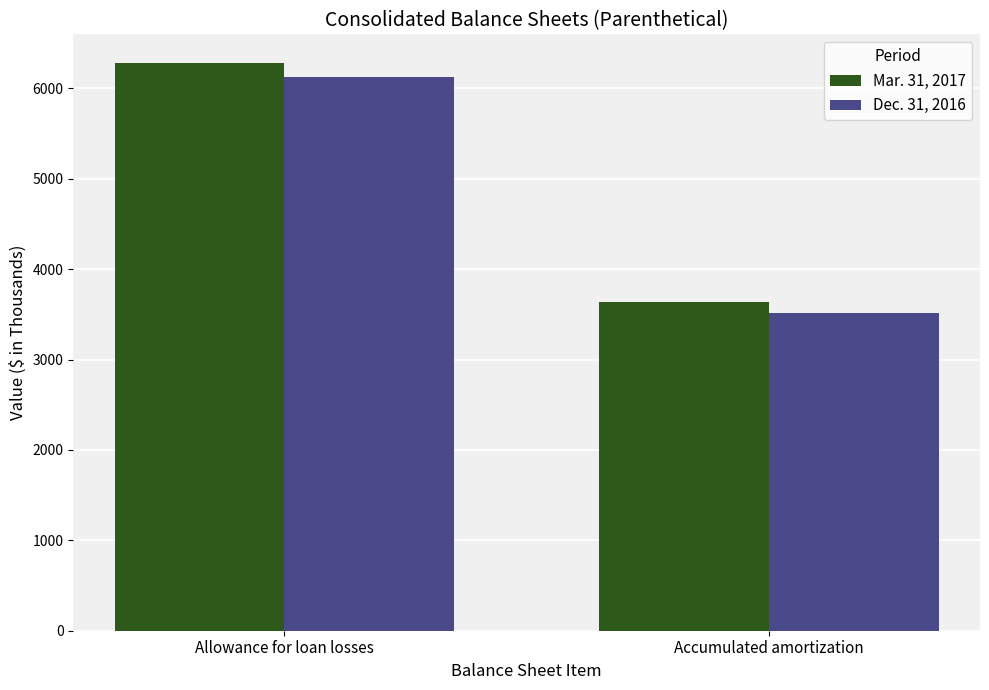

What is the difference between the Dec. 31, 2016 values at Allowance for loan losses and Accumulated amortization?

2616